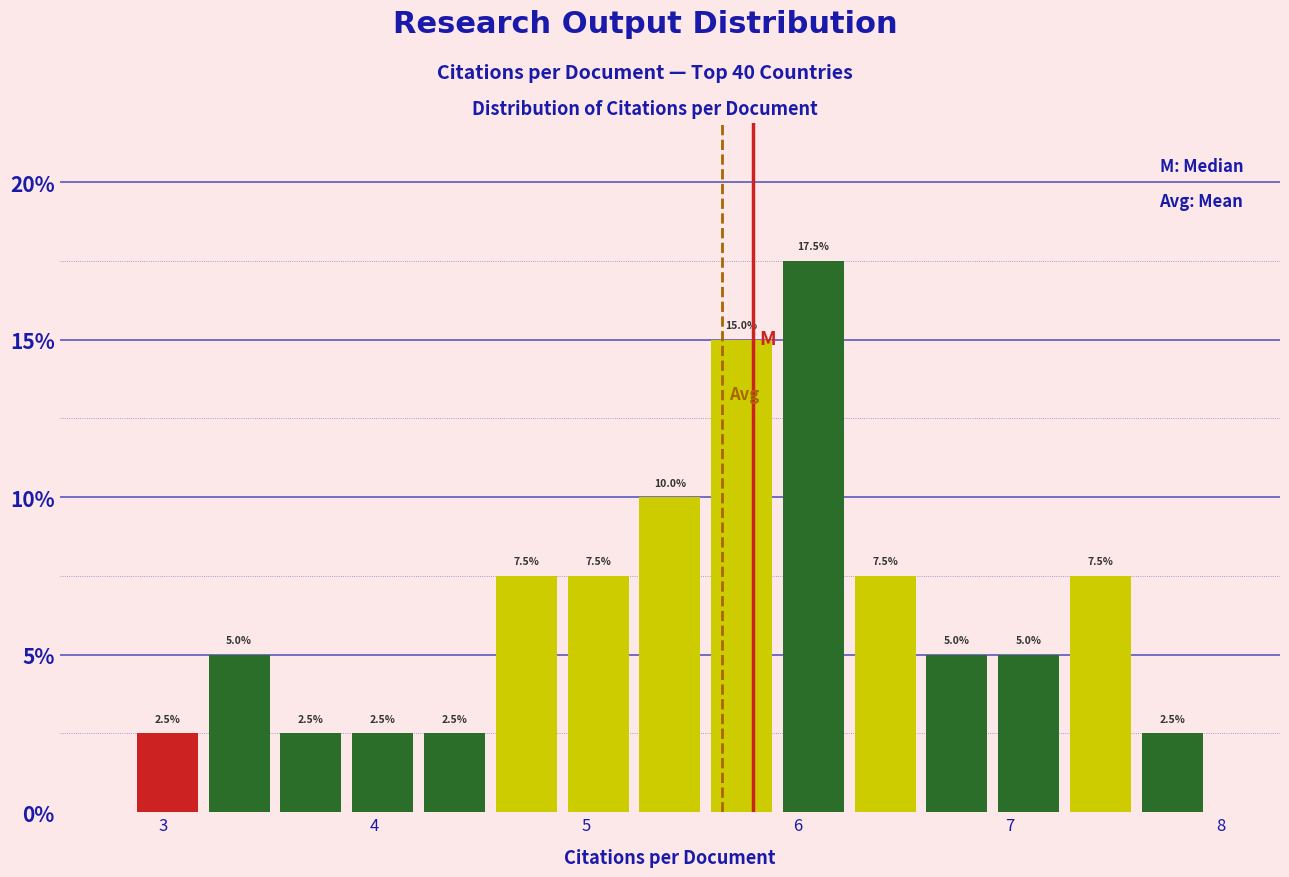

Read against the x-axis, roughly where is the centre of the tallest bar?

6.1